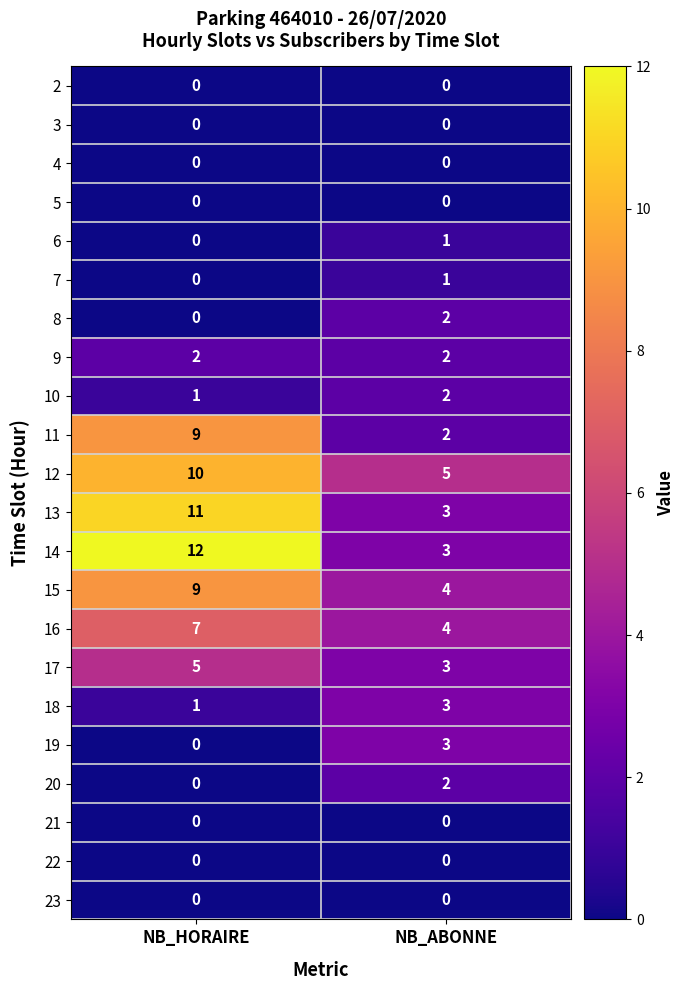

What is the total value across all series at NB_ABONNE?

40